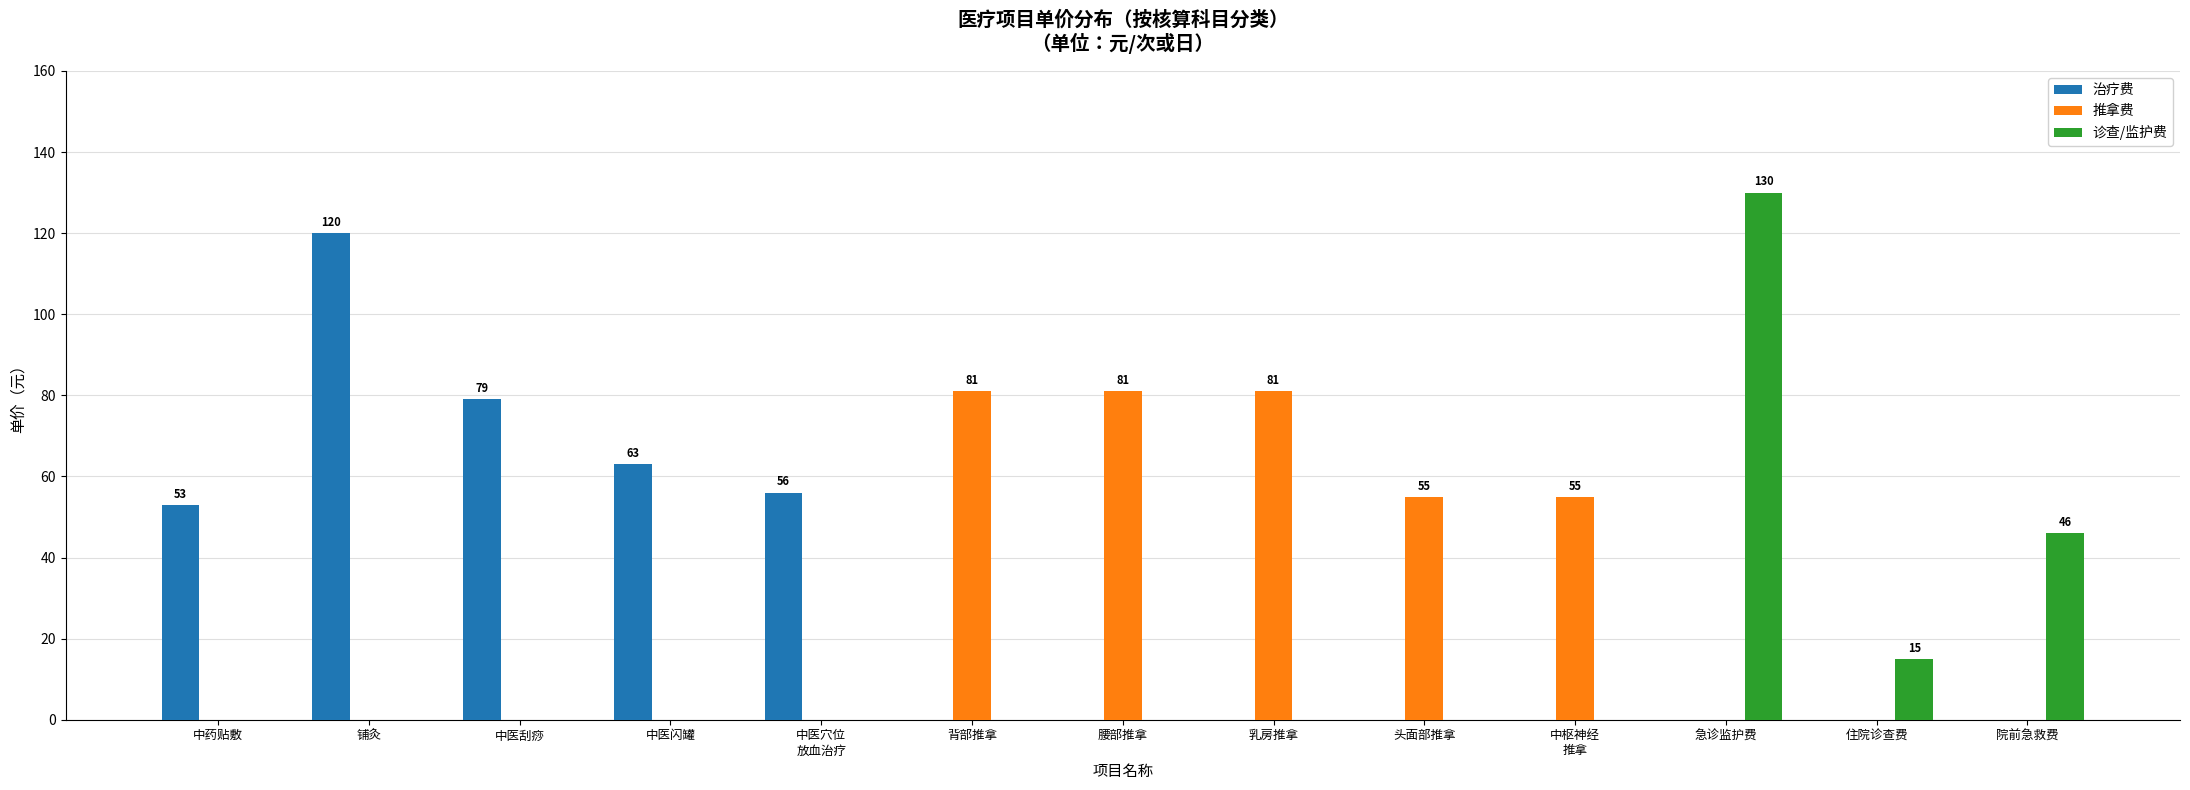

The value of 推拿费 at 头面部推拿 is 38. True or false?

False